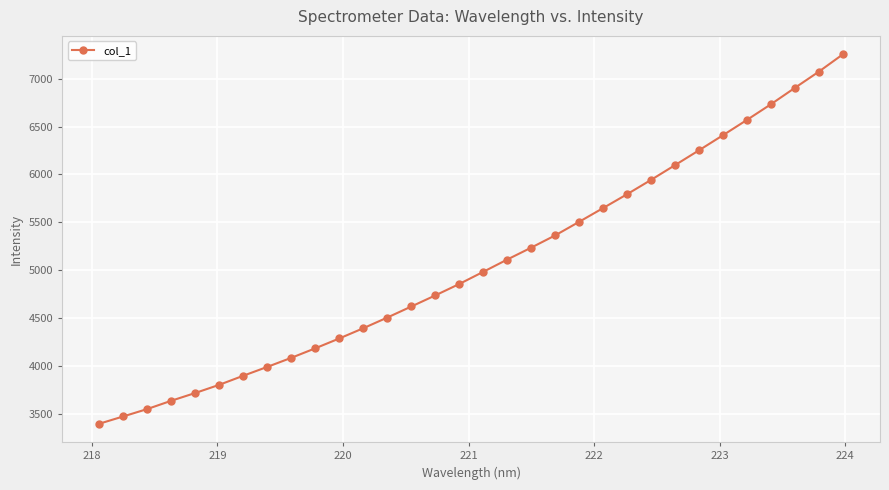

What is the smallest value displayed?

3396.6